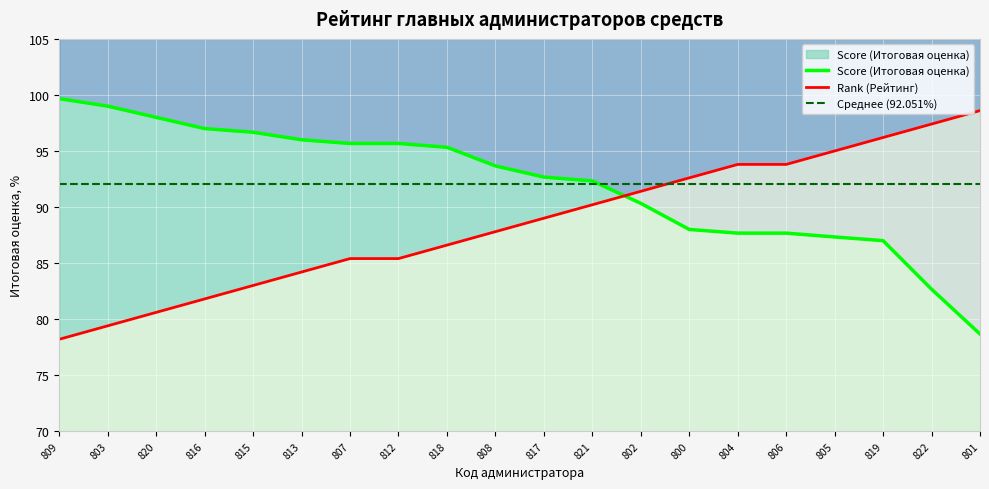

What is the maximum value shown in the chart?

99.7